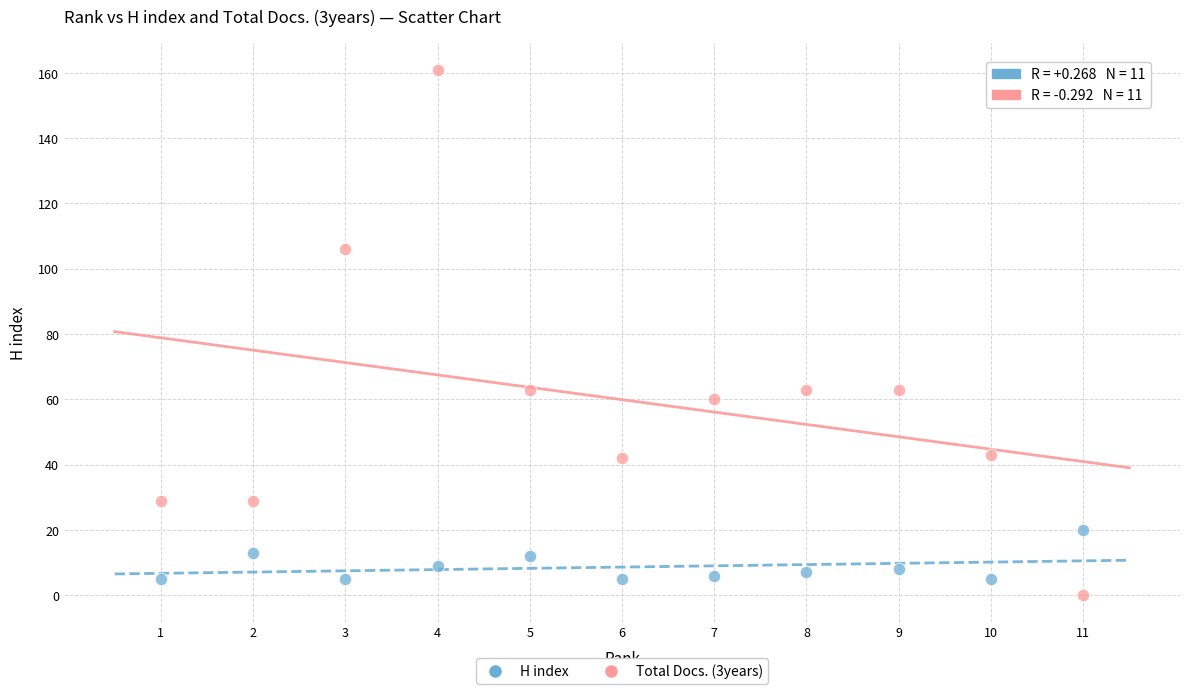

Across all data points, what is the range of Y values (max minus min)?

161